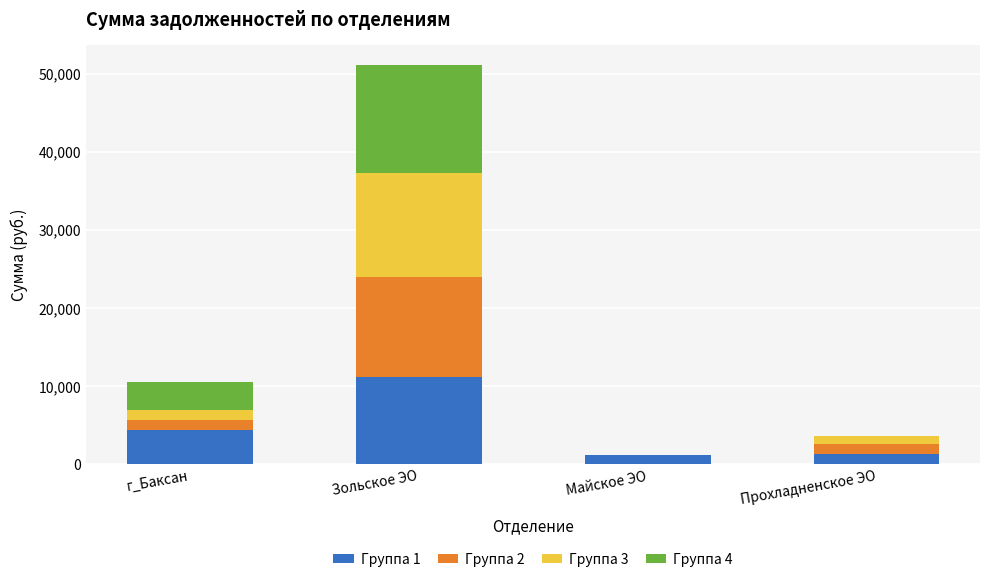

What are all the series names shown in the legend?

Группа 1, Группа 2, Группа 3, Группа 4